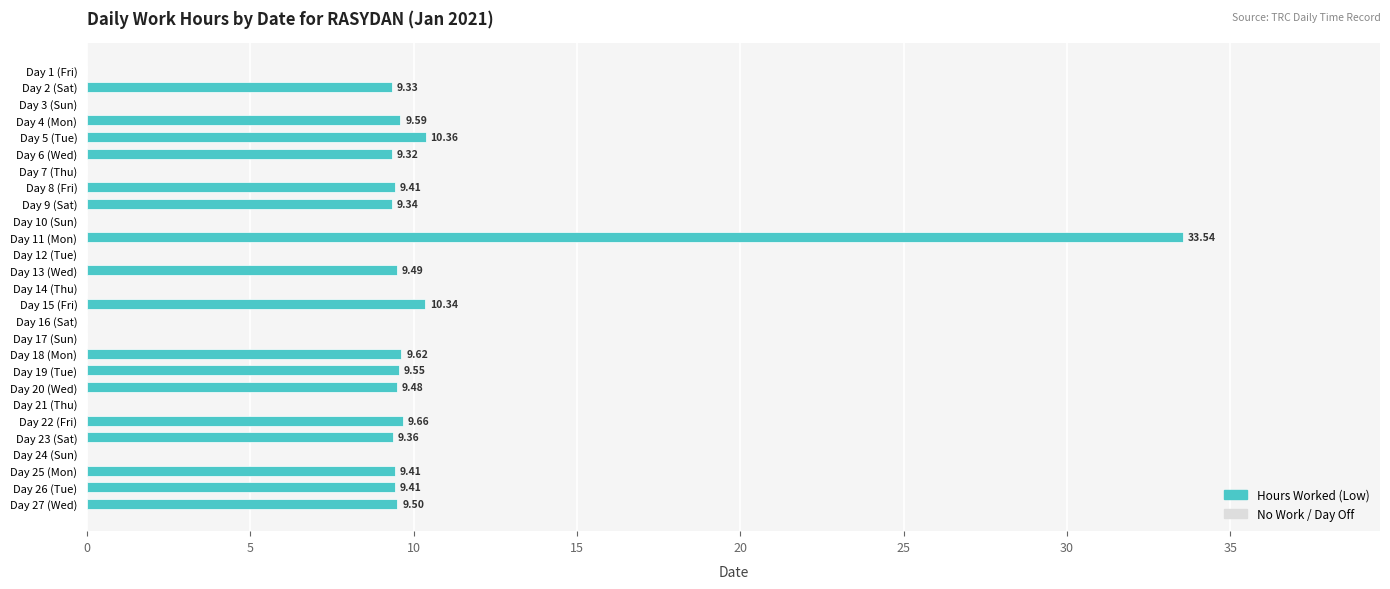

What is the sum of all values?

186.7